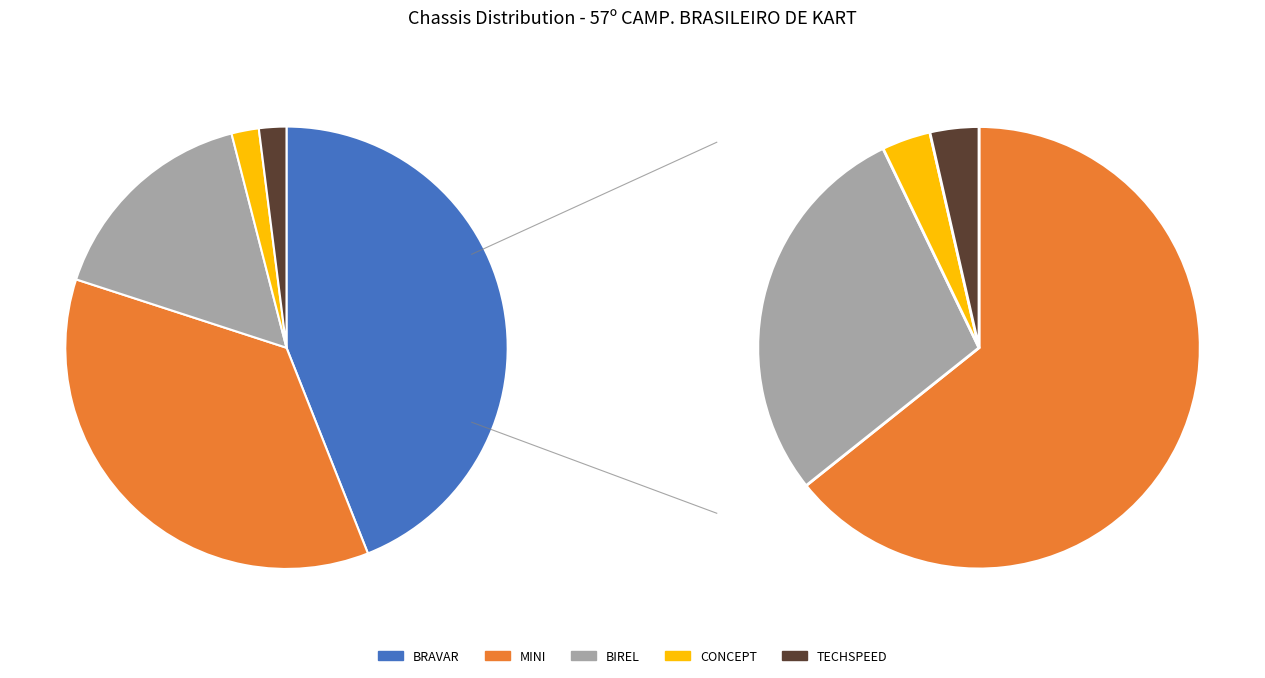

How many slices are in this pie chart?

5